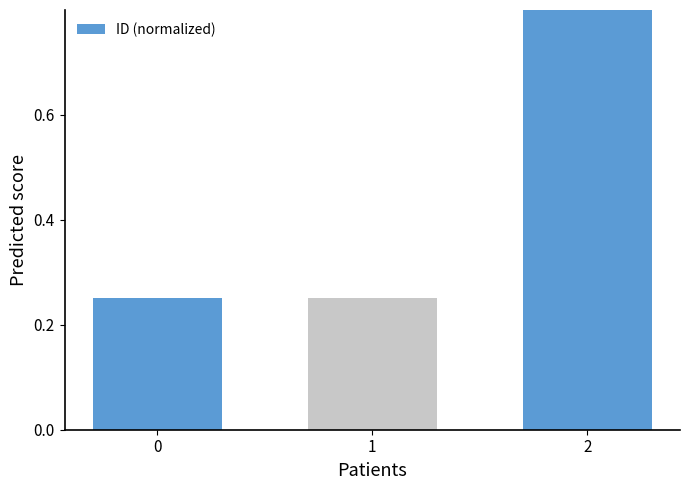

What is the minimum value shown in the chart?

0.3